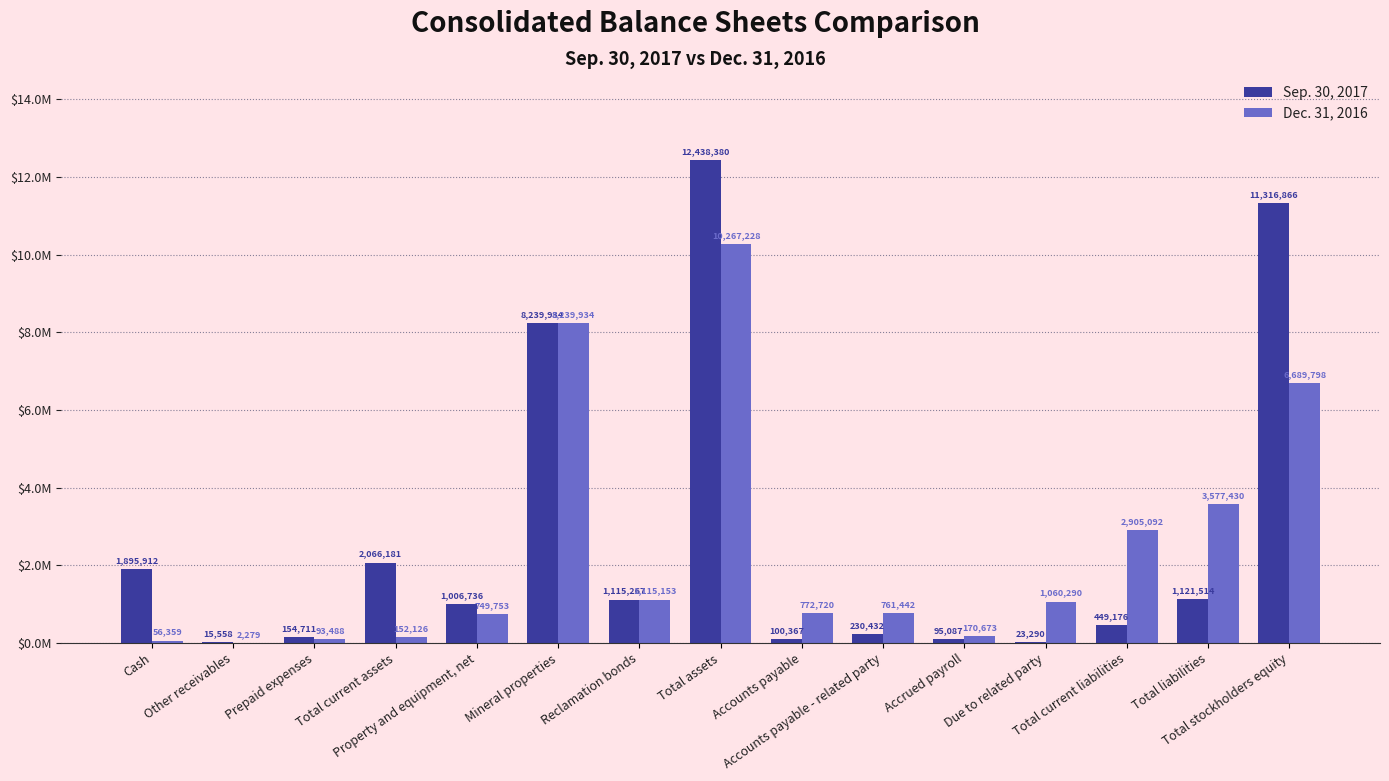

Reading left to right, extract all data points from this chart.

Sep. 30, 2017: 1895912	15558	154711	2066181	1006736	8239934	1115267	12438380	100367	230432	95087	23290	449176	1121514	11316866
Dec. 31, 2016: 56359	2279	93488	152126	749753	8239934	1115153	10267228	772720	761442	170673	1060290	2905092	3577430	6689798